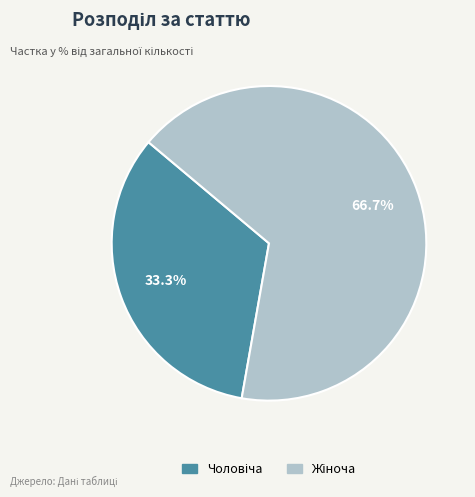

Is there a majority slice in this chart?

Yes